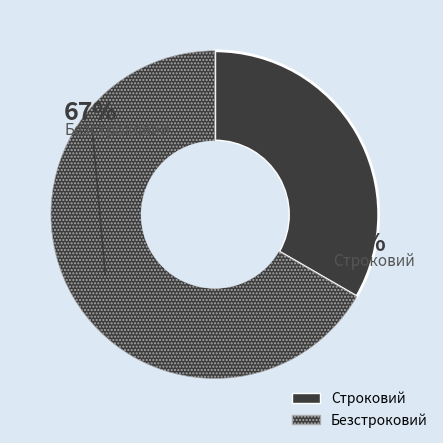

The Строковий slice represents 47% of the pie. True or false?

False